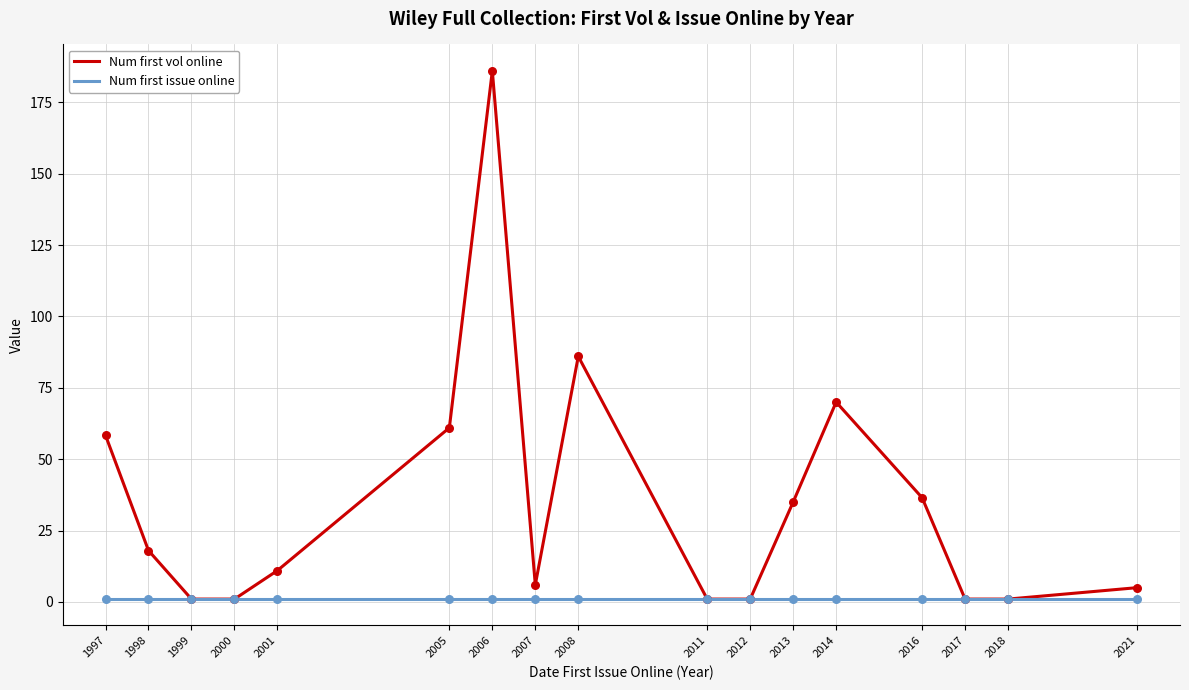

What are all the series names shown in the legend?

Num first vol online, Num first issue online